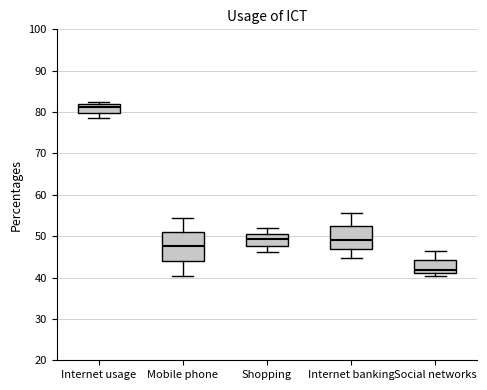

Where is the upper edge of the box for Mobile phone on the y-axis? The values are not printed on the chart, so give them approximately, as read against the axis.

51